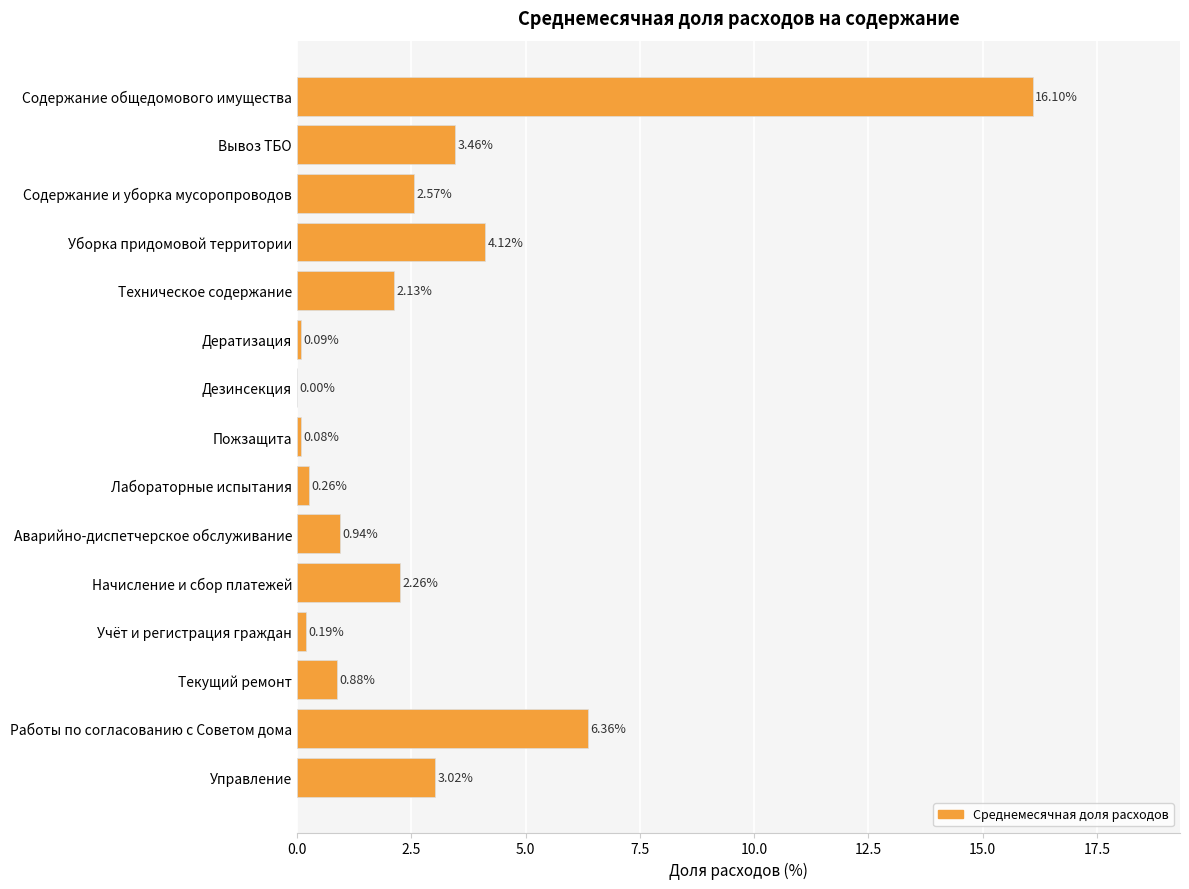

What is the sum of the values at Пожзащита and Уборка придомовой территории?

4.2